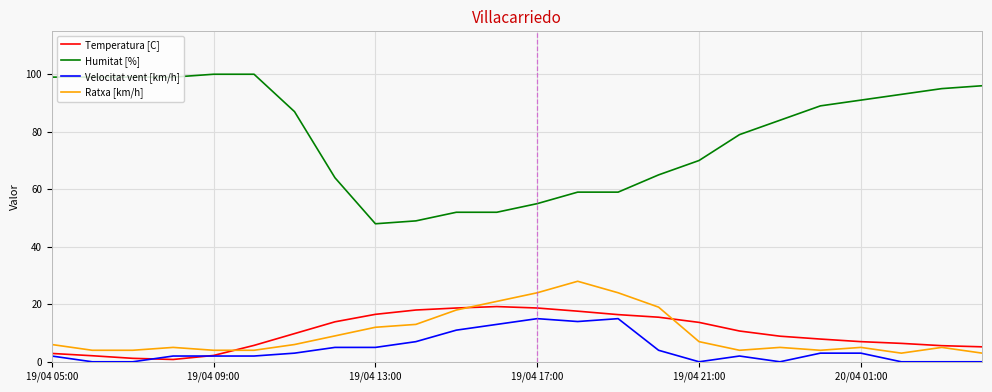

Which series has the largest range (max minus min)?

Humitat [%]